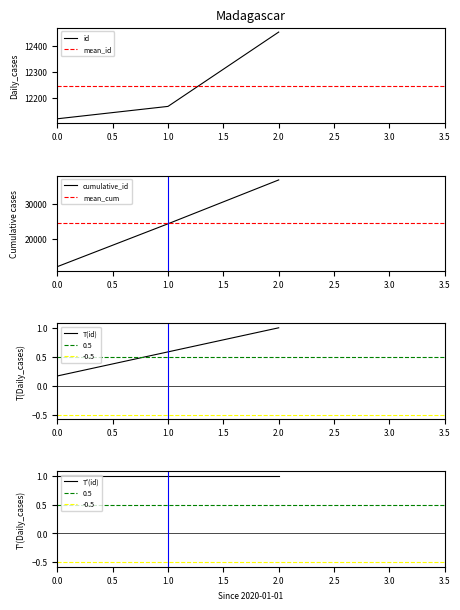

List the labels in order of id value, largest first.

2.0, 1.0, 0.0